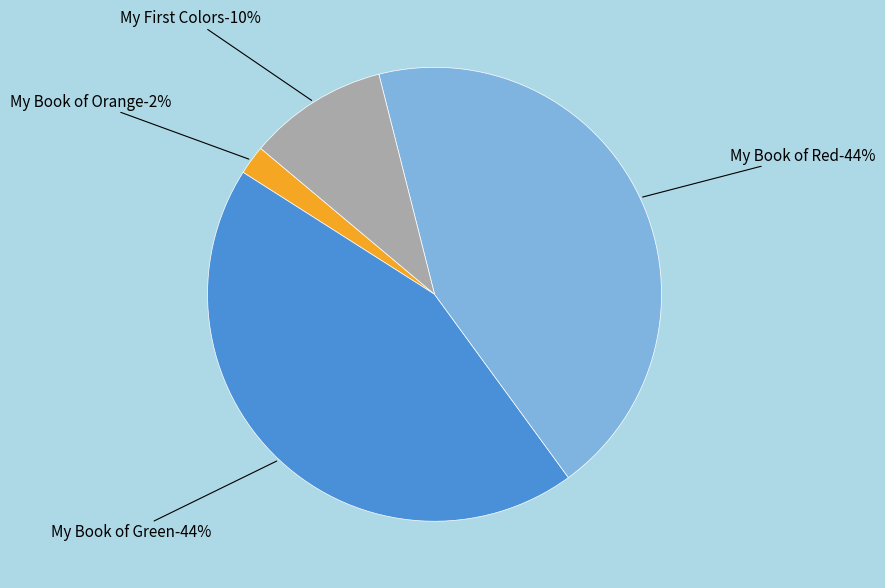

What percentage is NOT represented by My Book of Orange?

97.9%